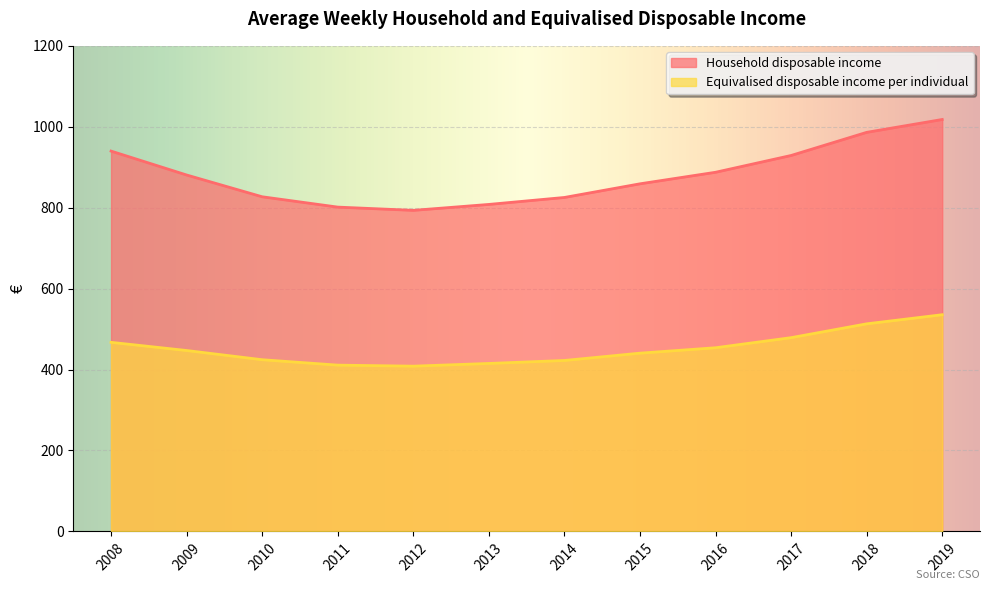

Which series changed the most between 2010 and 2011?

Household disposable income